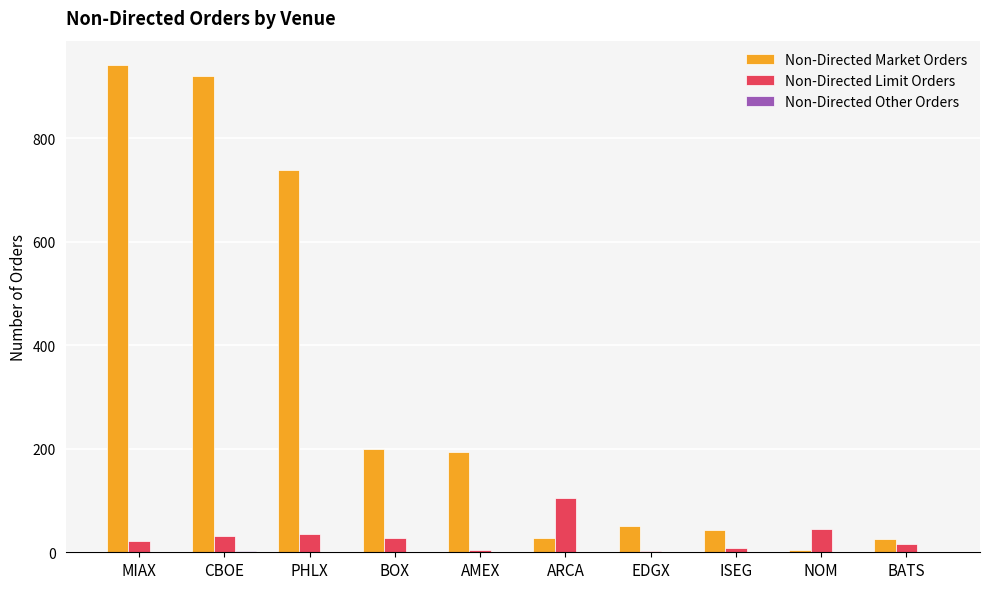

Which series has the widest spread of values?

Non-Directed Market Orders